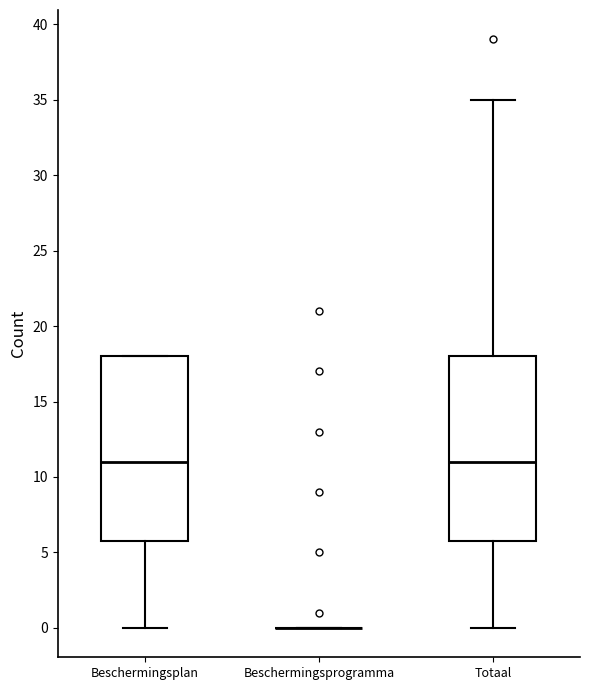

Reading left to right, read every box against the y-axis: the position of its median line, the range the box covers, and the ends of its whiskers. The values are not printed on the chart, so give them approximately, as read against the axis.

Beschermingsplan: median 11, box 6 to 18, whiskers 0 to 18
Beschermingsprogramma: box collapsed to a line at 0, whiskers 0 to 0
Totaal: median 11, box 6 to 18, whiskers 0 to 35